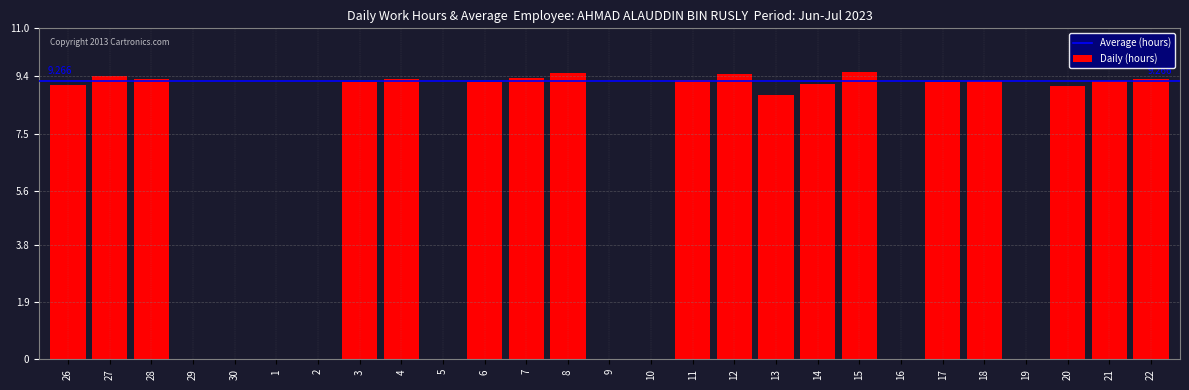

The value at 3 is 9.2. True or false?

True